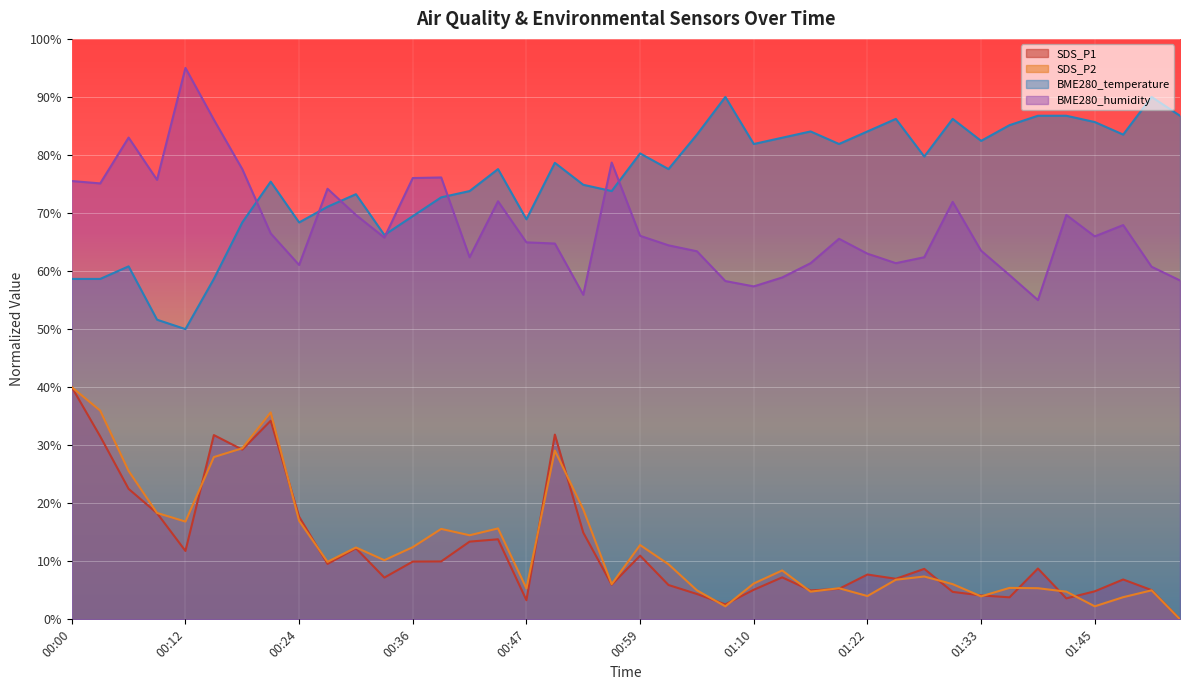

True or false: BME280_temperature and SDS_P1 intersect in this chart.

False